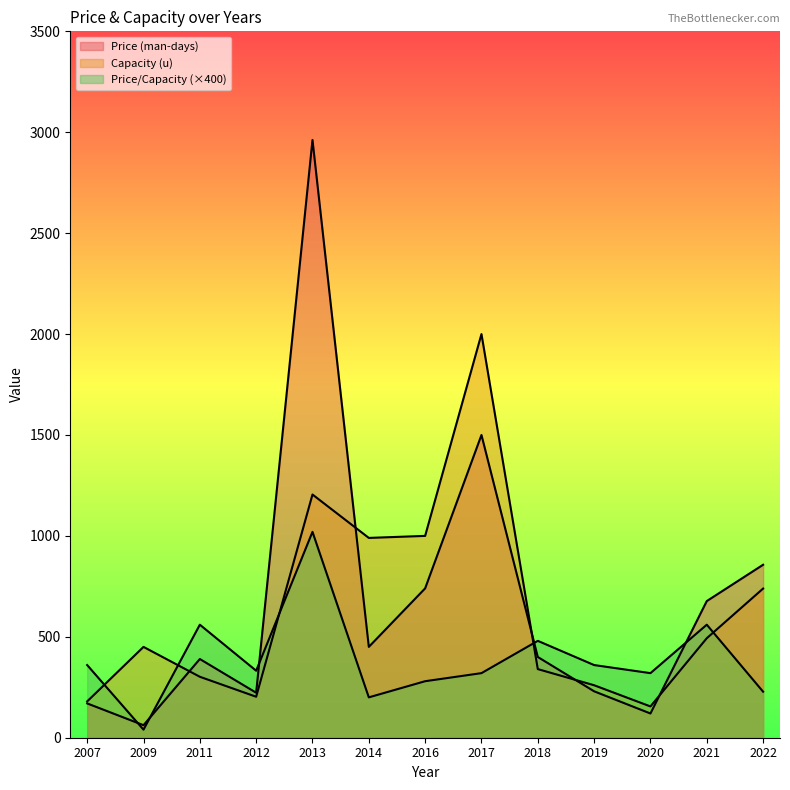

Between 2018 and 2012, which is larger?

2018